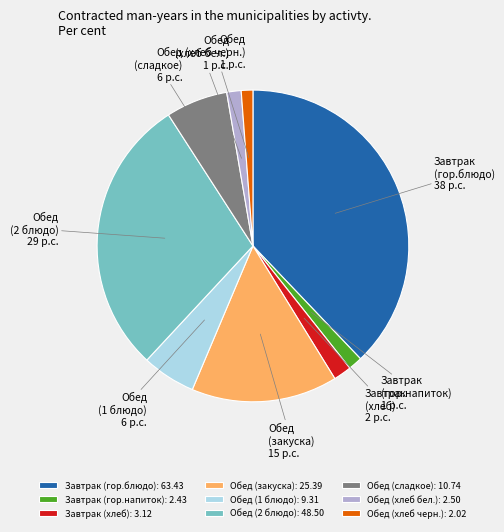

Is the sum of Завтрак (хлеб) and Обед (2 блюдо) greater than half?

No